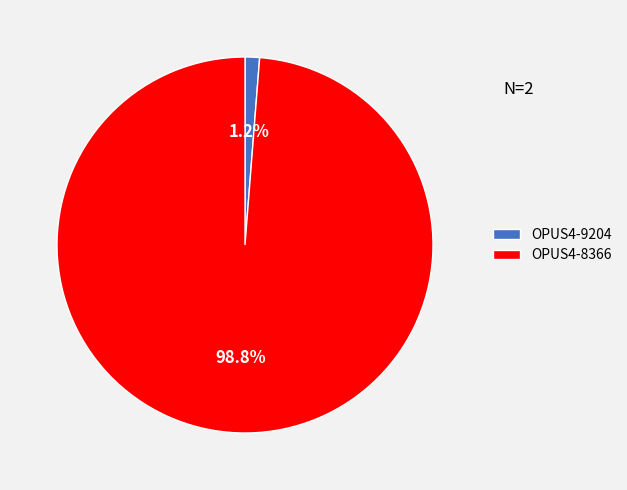

Does OPUS4-9204 account for over 50% of the chart?

No